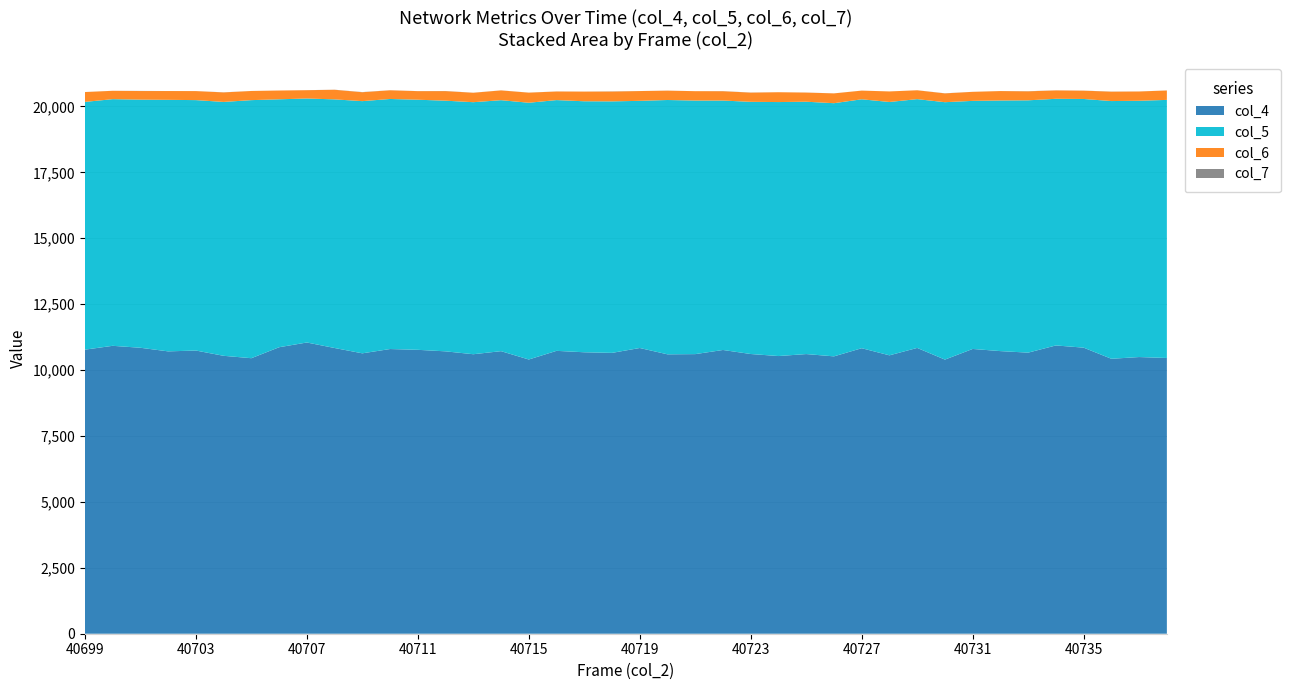

Reading left to right, extract all data points from this chart.

col_4: 10775	10921	10847	10710	10742	10542	10451	10867	11047	10838	10636	10799	10769	10711	10602	10718	10402	10730	10676	10653	10838	10598	10606	10763	10610	10533	10608	10521	10830	10560	10841	10398	10802	10720	10662	10935	10851	10429	10495	10459
col_5: 9398	9356	9412	9542	9499	9630	9789	9405	9255	9431	9566	9485	9487	9508	9560	9520	9739	9512	9521	9540	9375	9647	9618	9461	9566	9634	9572	9603	9442	9610	9437	9764	9410	9506	9571	9356	9433	9776	9721	9790
col_6: 373	317	326	333	342	361	347	333	315	364	338	330	325	363	358	371	383	326	367	373	371	355	356	354	349	373	347	372	329	400	336	334	343	358	341	318	315	356	352	357
col_7: 2	1	5	1	1	4	1	0	2	3	6	2	2	5	2	2	2	2	1	6	1	2	0	4	4	0	2	1	1	0	1	4	1	1	5	3	3	4	1	2